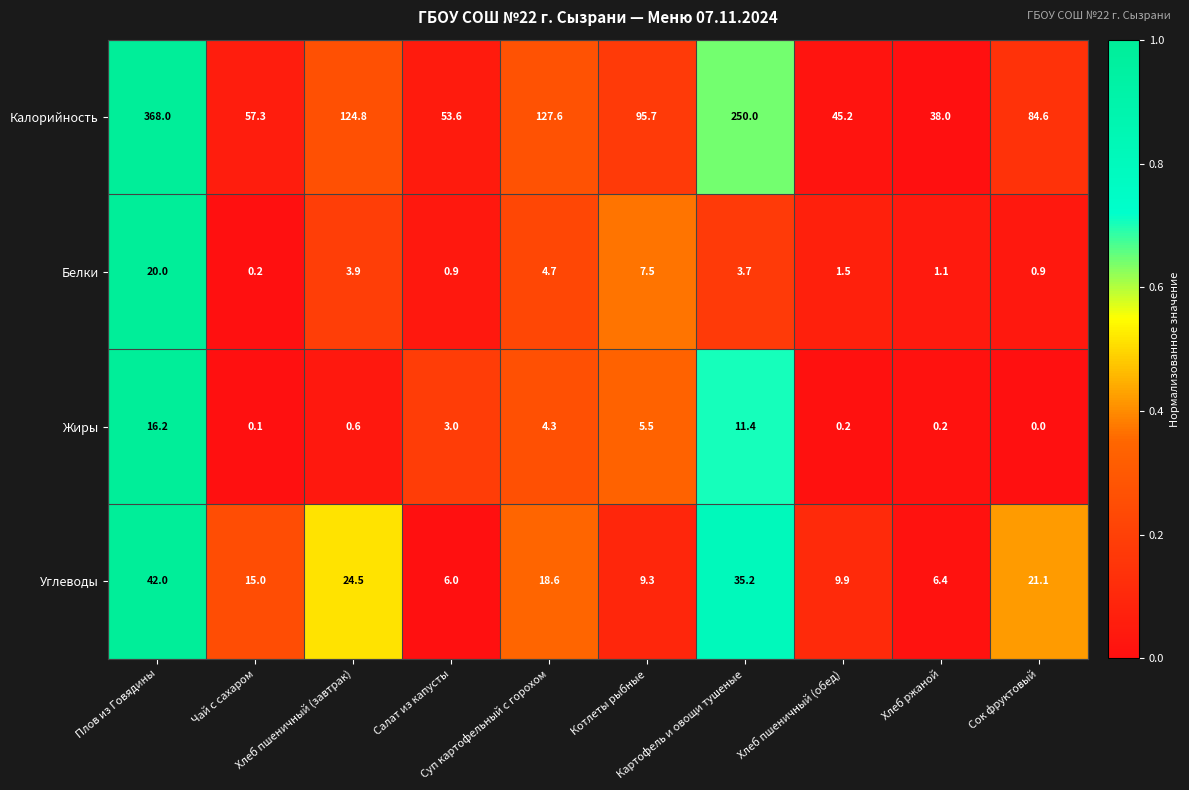

List the series in order of their peak value, highest first.

Калорийность, Углеводы, Белки, Жиры